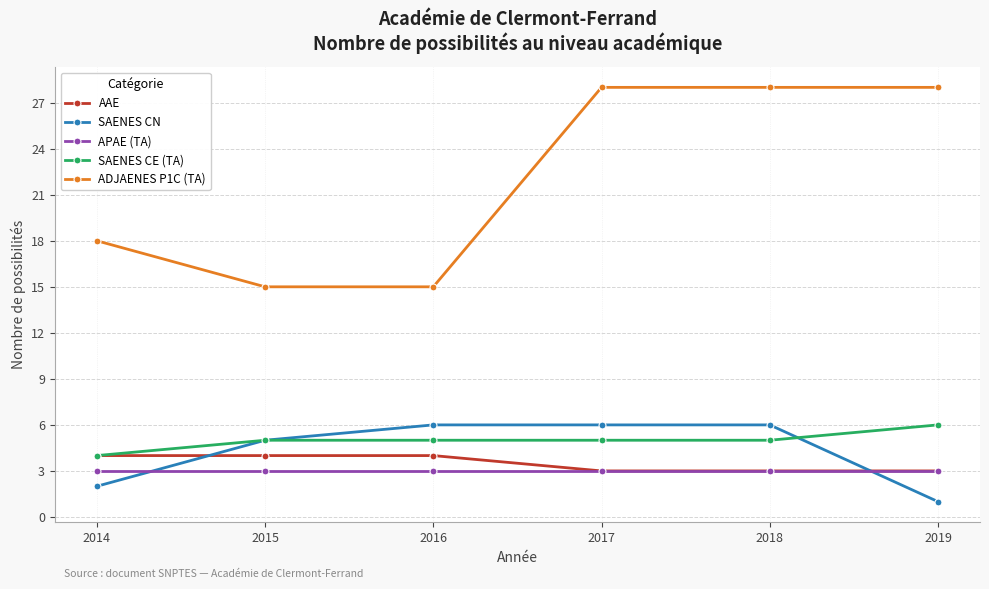

Reading right to left, extract all data points from this chart.

AAE: 3	3	3	4	4	4
SAENES CN: 1	6	6	6	5	2
APAE (TA): 3	3	3	3	3	3
SAENES CE (TA): 6	5	5	5	5	4
ADJAENES P1C (TA): 28	28	28	15	15	18